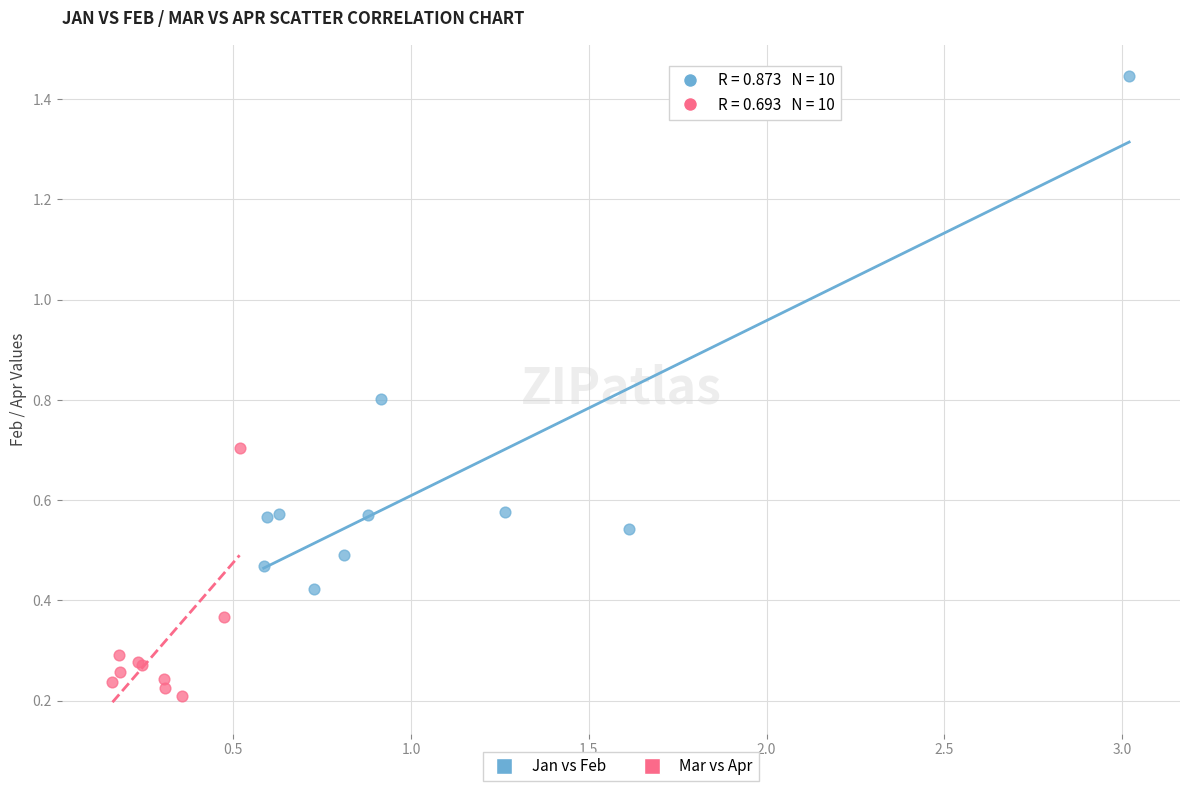

Which series contains the lowest Y value?

Mar vs Apr